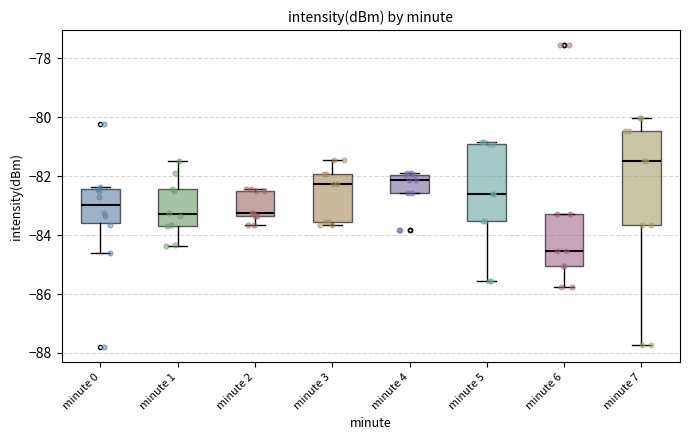

Comparing the boxes themselves (not the whiskers), which one is the tallest?

minute 7